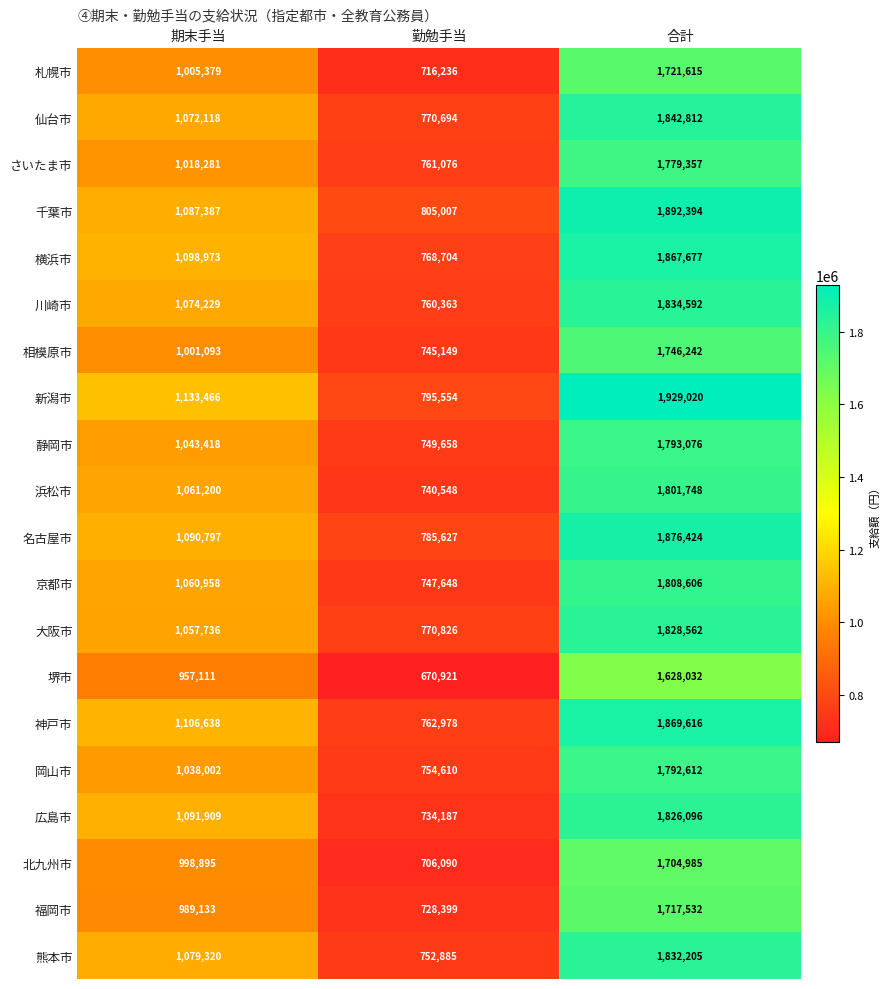

What is the spread (max minus min) of values at 合計?

300988